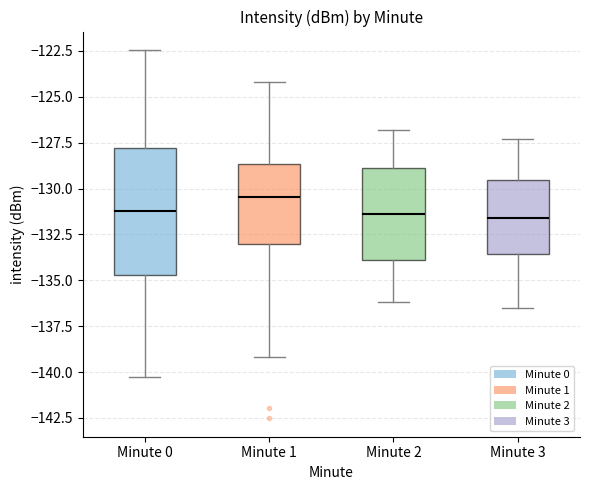

Where is the upper edge of the box for Minute 2 on the y-axis? The values are not printed on the chart, so give them approximately, as read against the axis.

-129.0